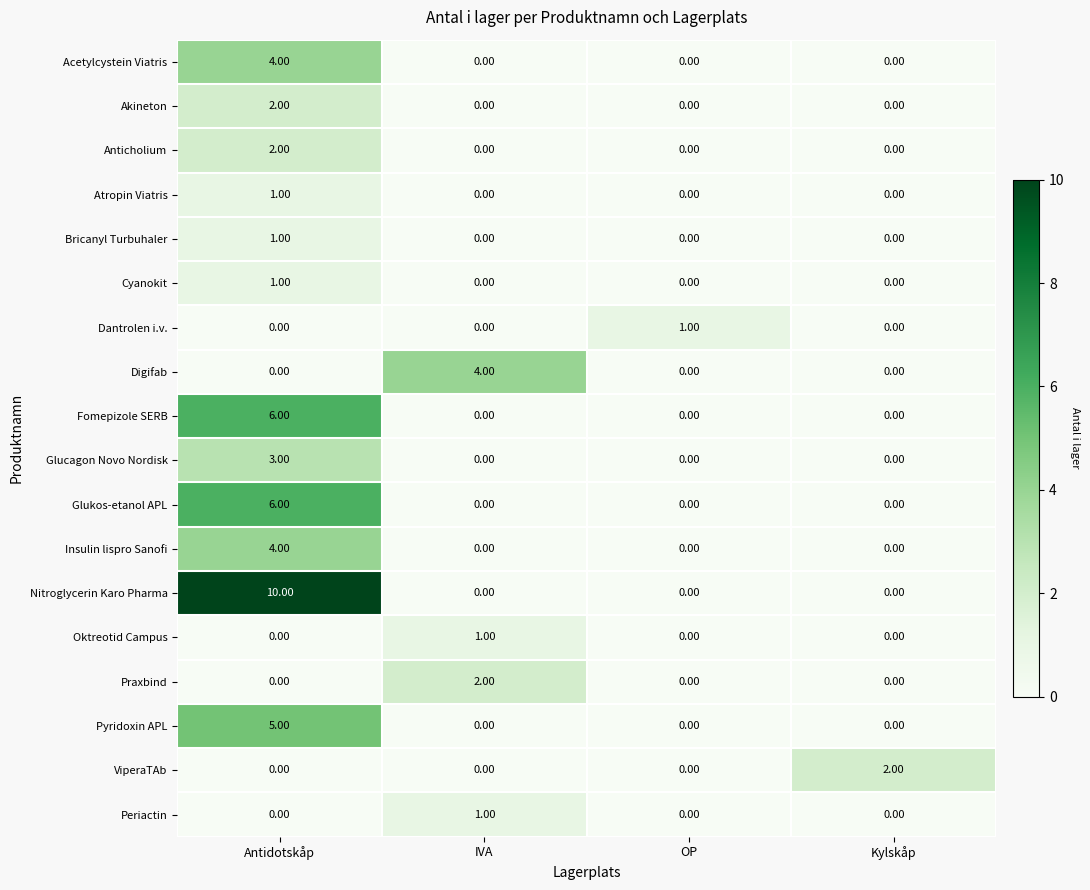

What is the difference between the Glukos-etanol APL values at Antidotskåp and OP?

6